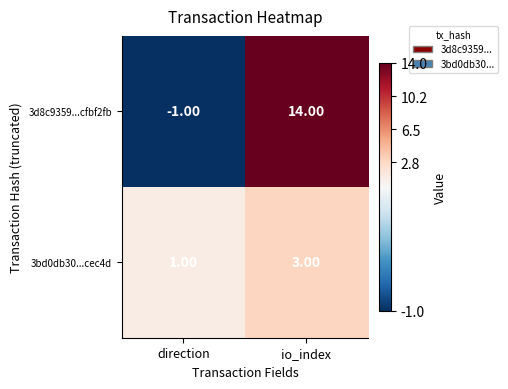

How many positive values does the 3d8c9359...cfbf2fb series have?

1